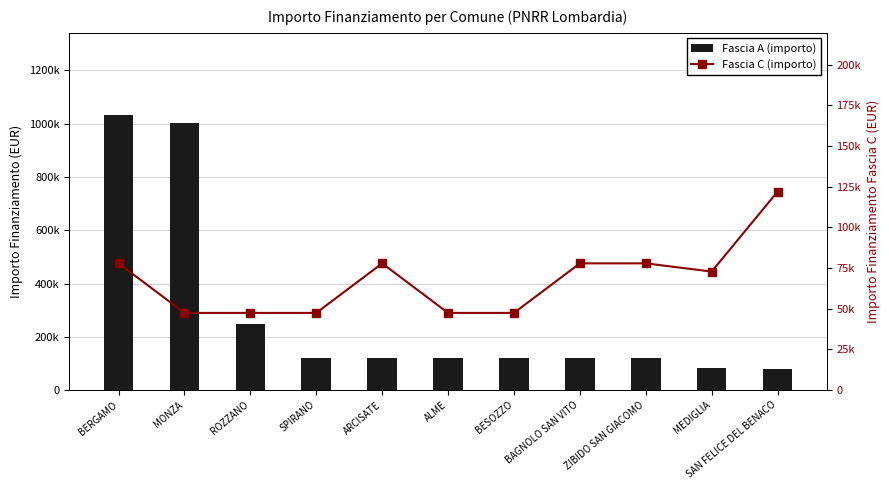

What is the difference between the highest and lowest values at ARCISATE?

44095